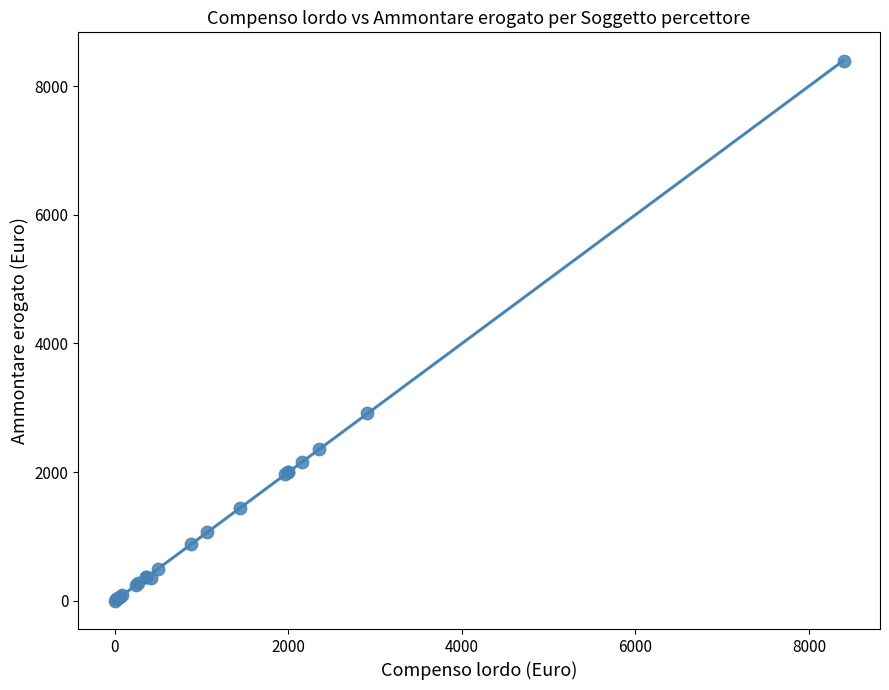

What Y value in the scatter plot is closest to 4200?

2913.0